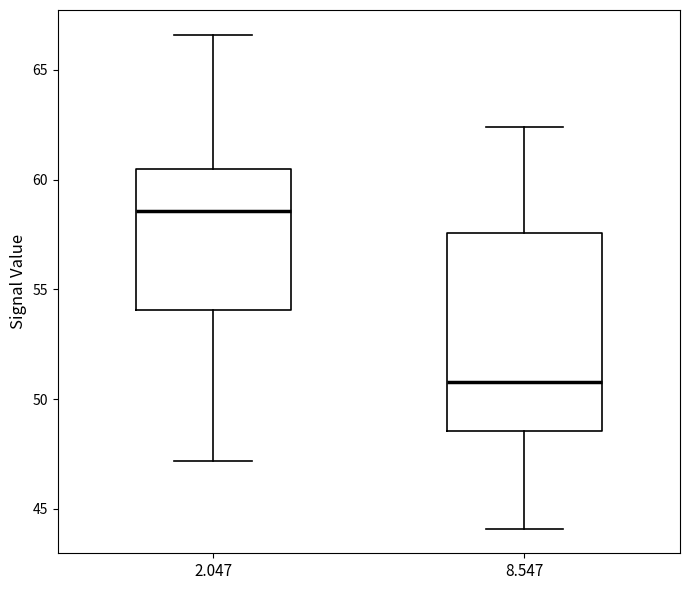

Where does the lower whisker of the box at x = 2.047 end on the y-axis? The values are not printed on the chart, so give them approximately, as read against the axis.

47.0